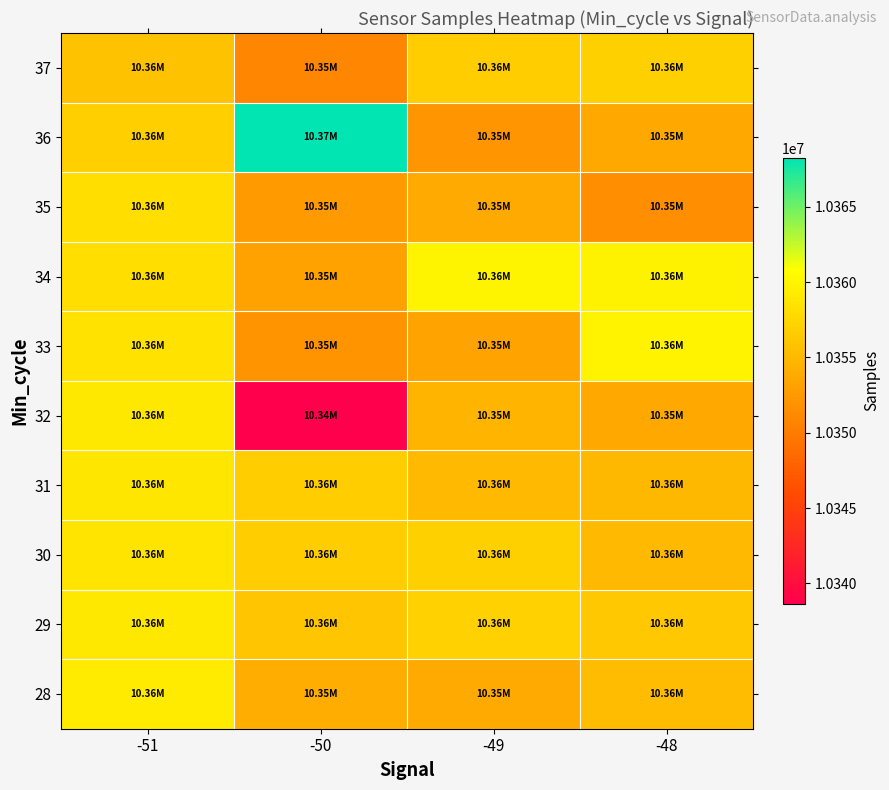

How many categories are shown in the chart?

4